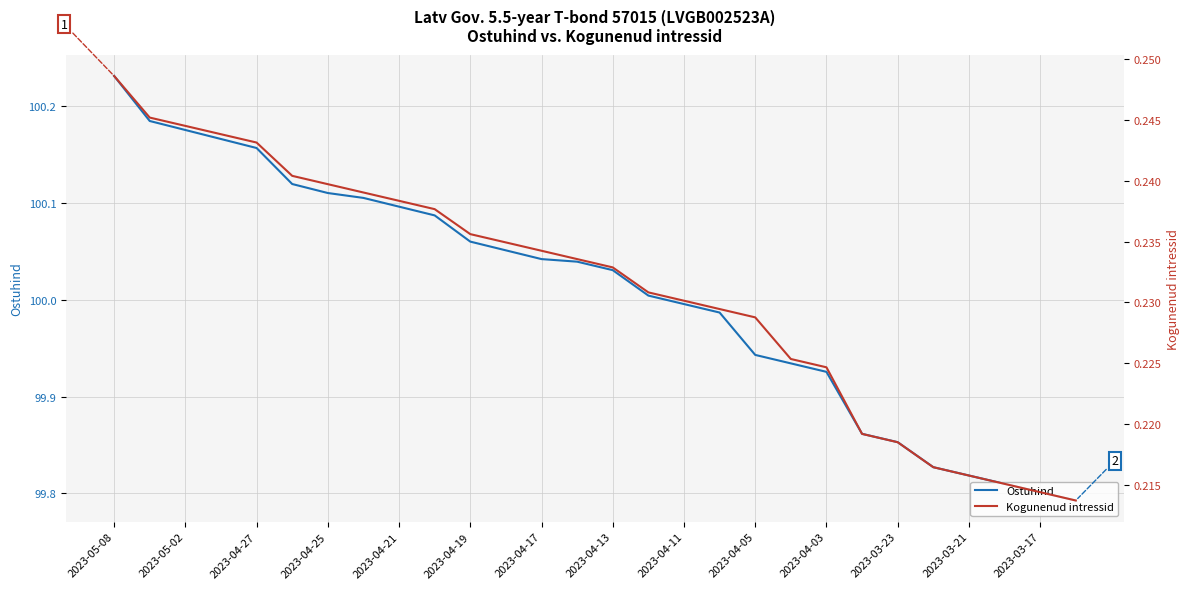

True or false: Ostuhind has a value of 137.7 at 2023-04-19.

False